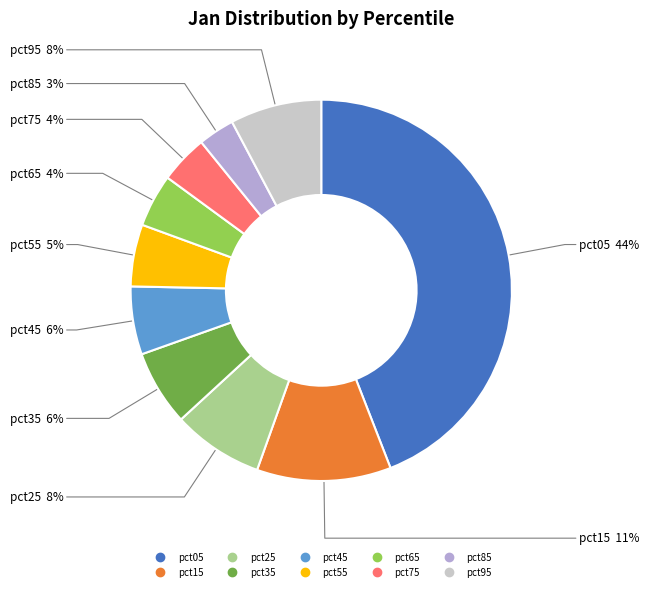

To the nearest percent, what is the difference between the largest and smallest slice percentages?

41%